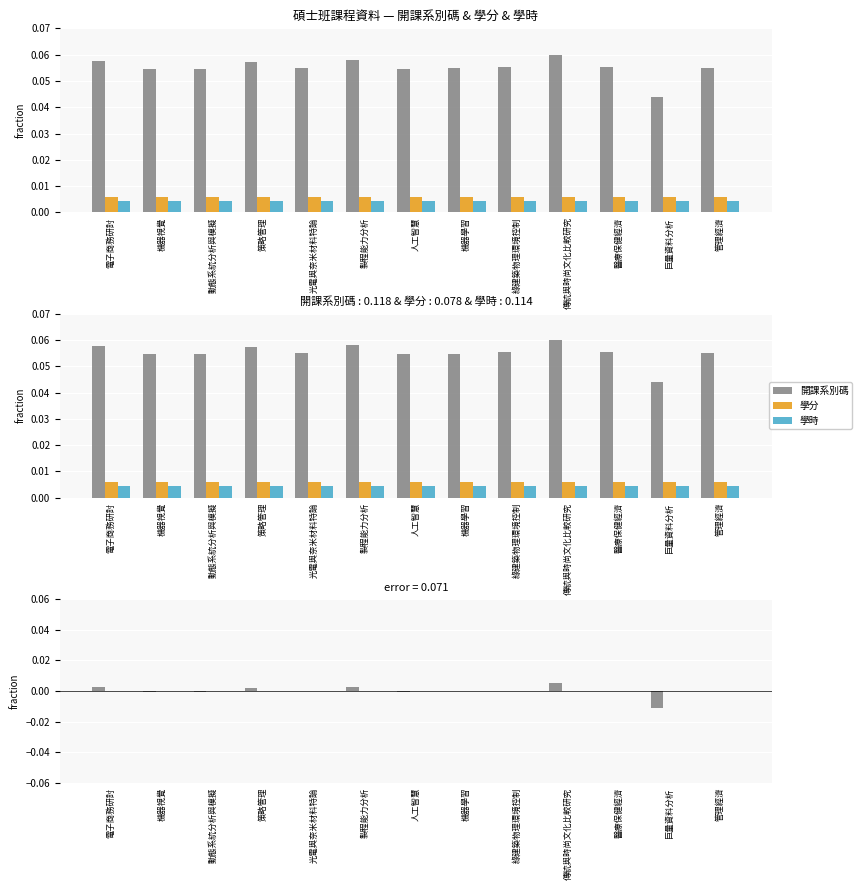

Is it true that 開課系別碼 equals 0.0 at 電子商務研討?

False